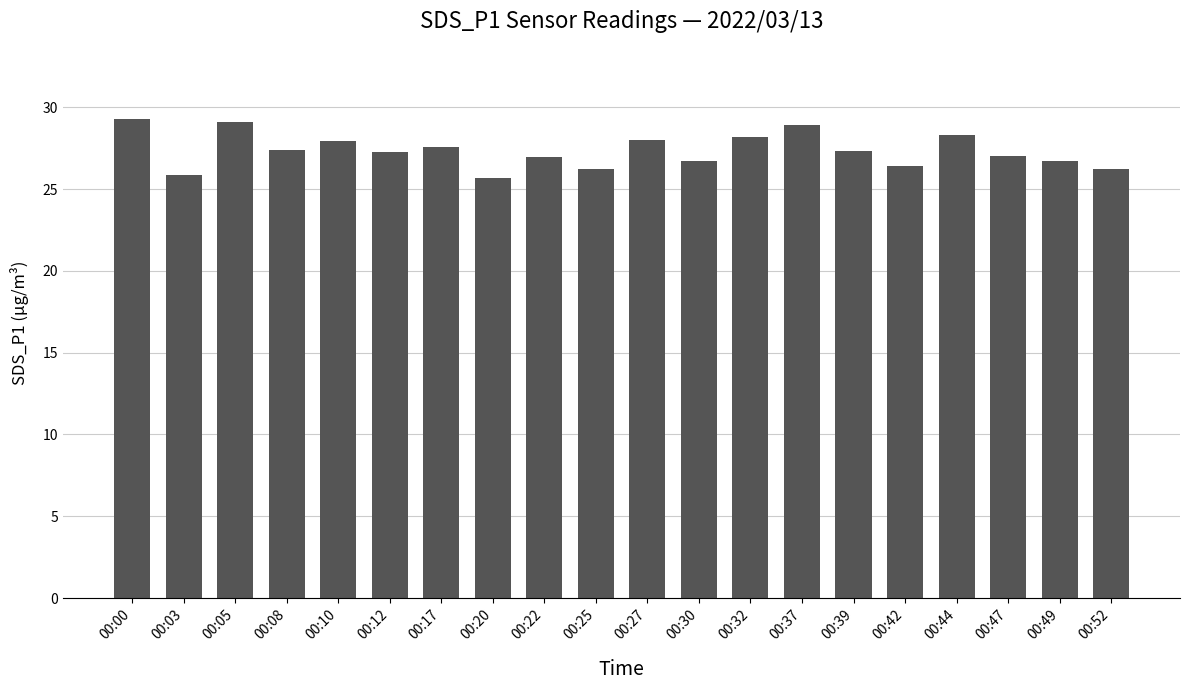

What is the average value?

27.3